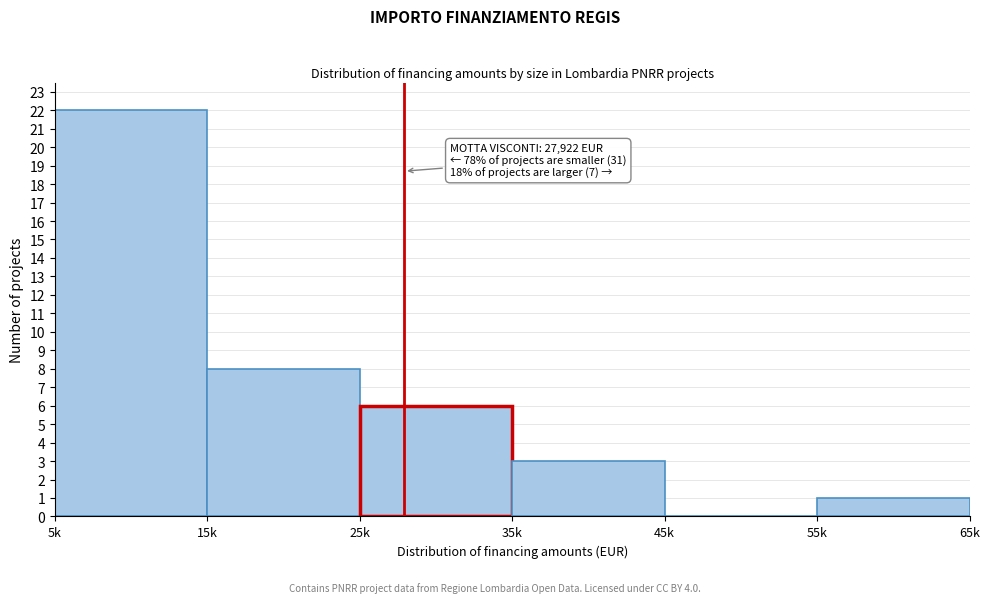

Reading left to right, transcribe all the data shown in this chart.

5k=22	15k=8	25k=6	35k=3	45k=0	55k=1